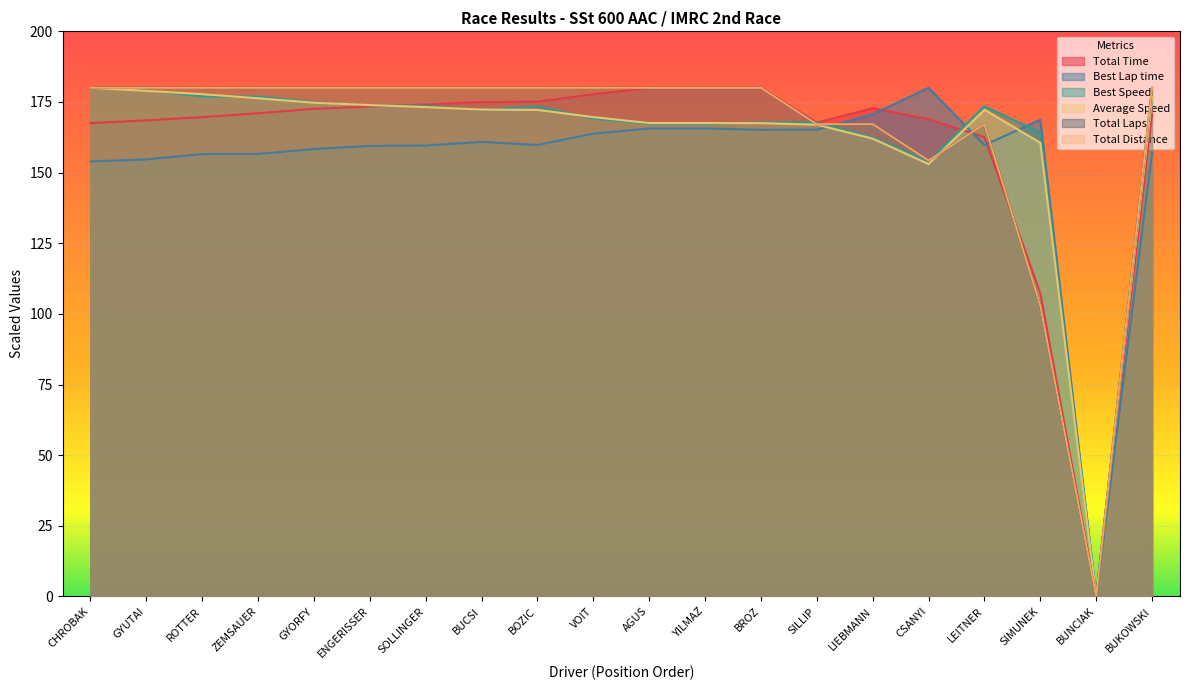

What is the label of the 15th point from the left?

LIEBMANN